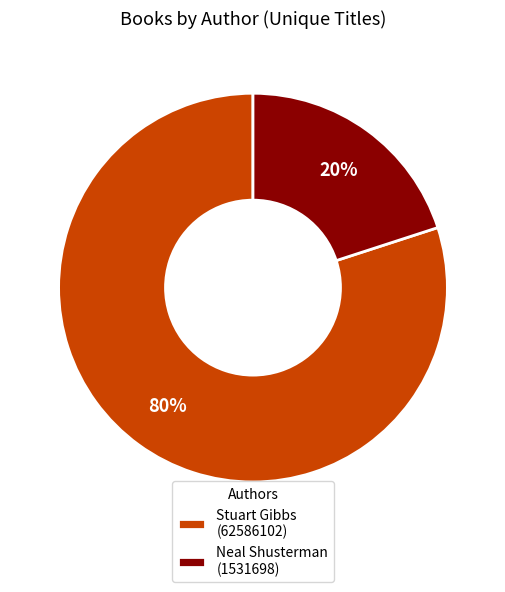

Which slice is the largest?

Stuart Gibbs (62586102)